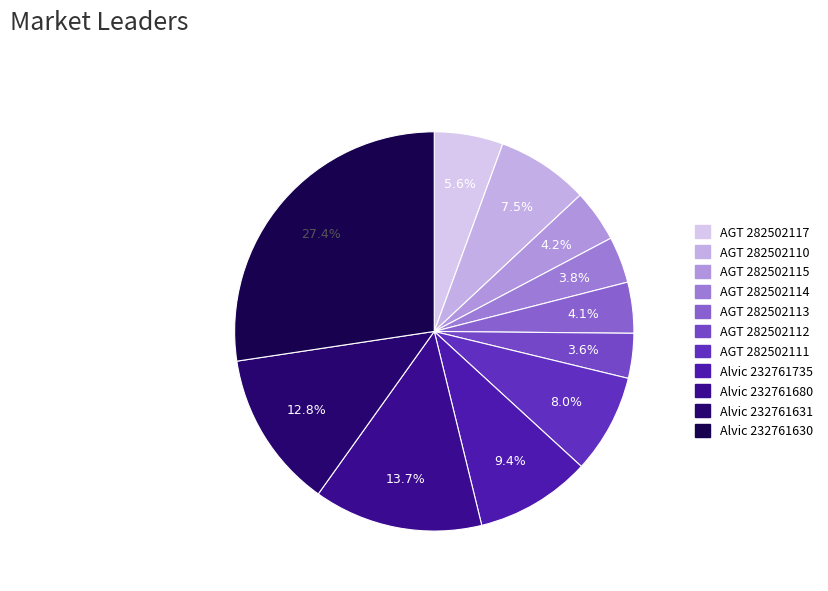

Rank the categories by value from highest to lowest.

Alvic 232761630, Alvic 232761680, Alvic 232761631, Alvic 232761735, AGT 282502111, AGT 282502110, AGT 282502117, AGT 282502115, AGT 282502113, AGT 282502114, AGT 282502112